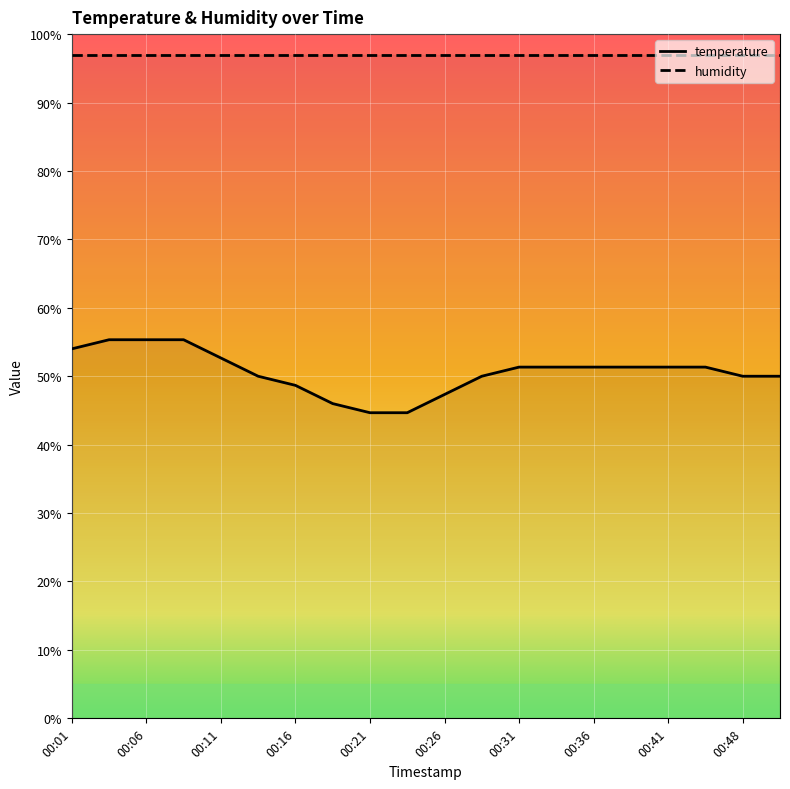

Does the chart display data point markers on the line(s)?

No